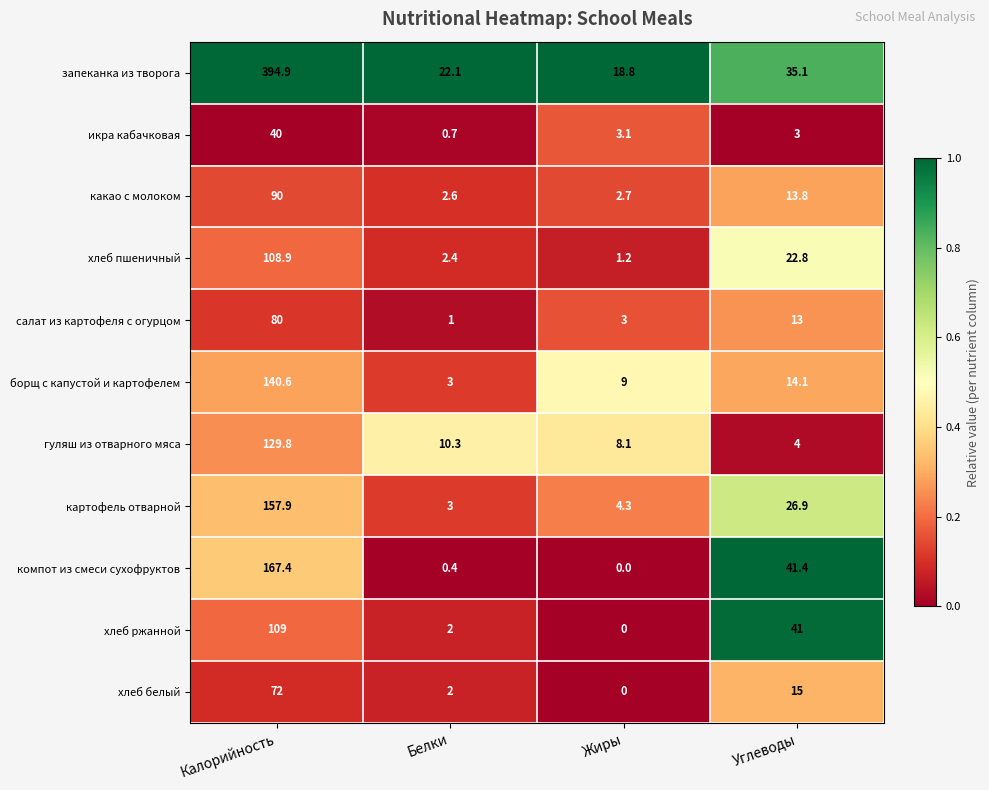

What is the total value across all series at Углеводы?

230.1